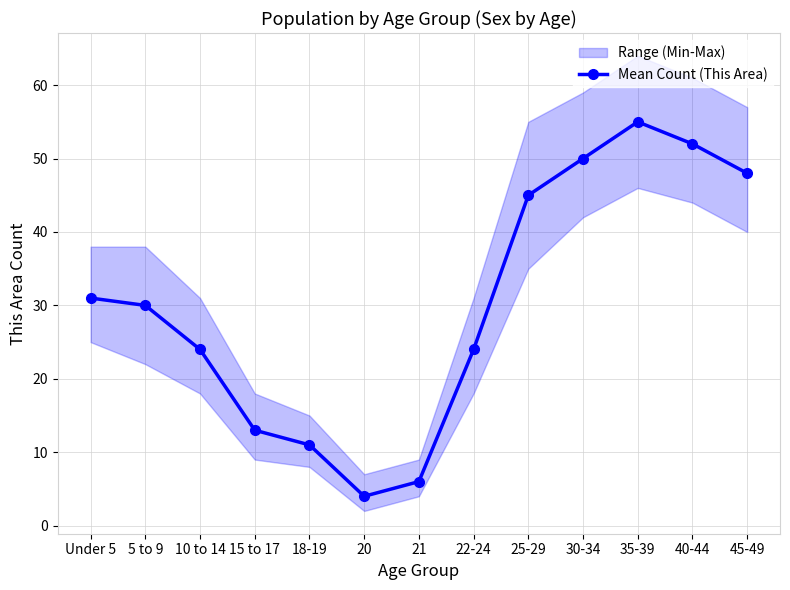

What is the label of the 2nd point from the left?

5 to 9